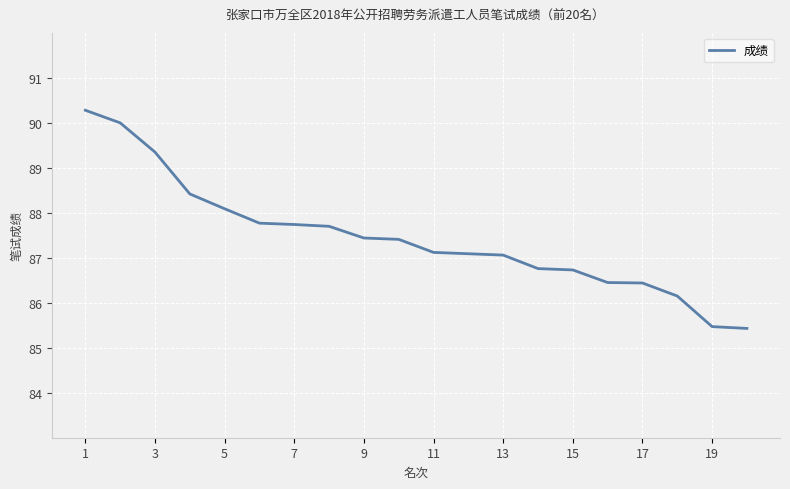

What is the greatest value displayed?

90.3